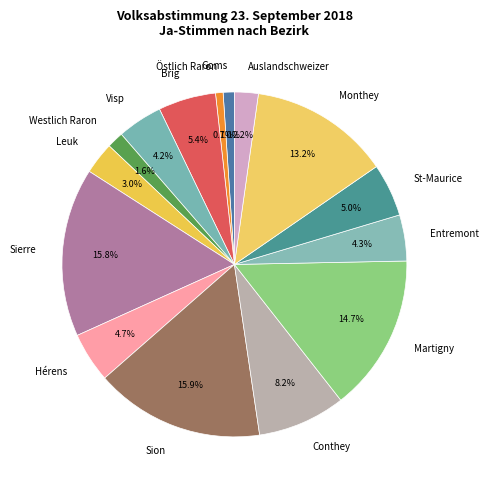

Count the number of slices in the pie.

15